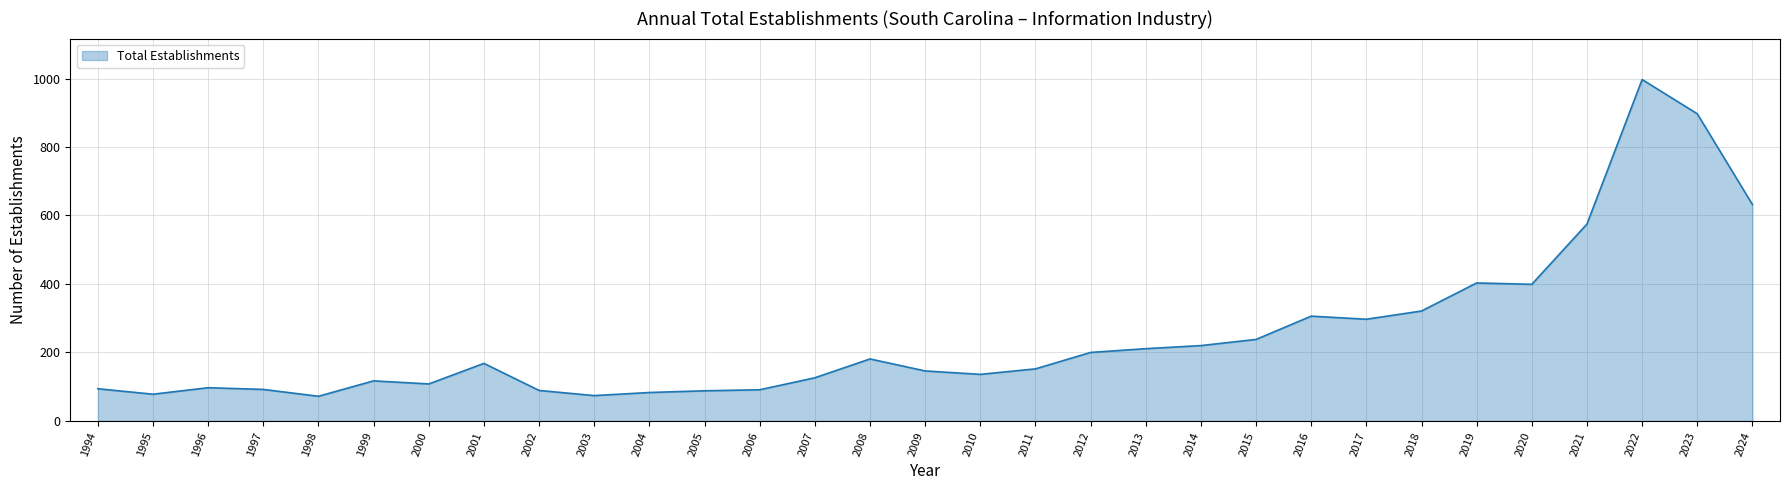

What is the average value?

248